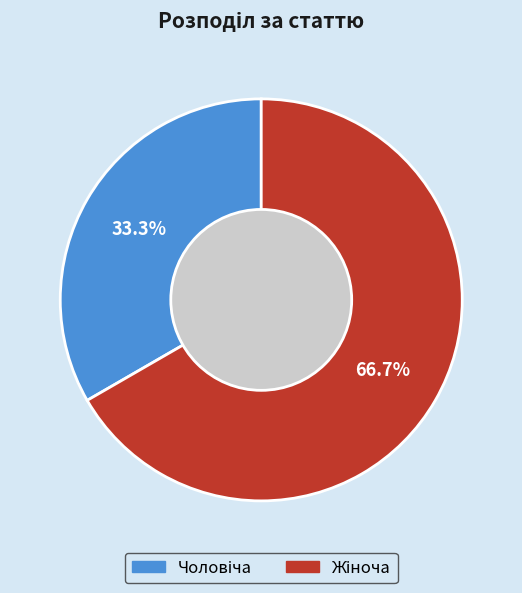

How many slices are in this pie chart?

2